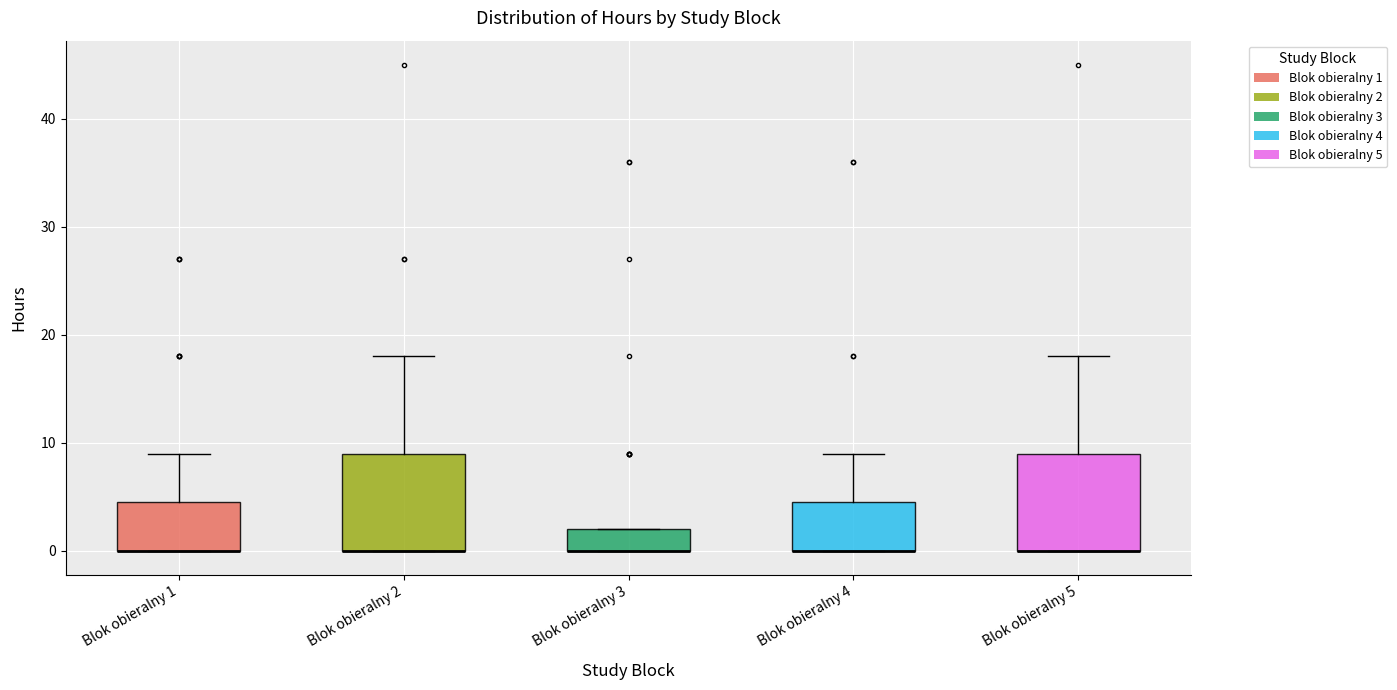

Reading left to right, transcribe this box plot: for each box, give where its median line is, the range the box spans, and where its two whiskers end, as read against the y-axis. The values are not printed on the chart, so give them approximately, as read against the axis.

Blok obieralny 1: median 0 (drawn on the box's lower edge), box 0 to 5, whiskers 0 to 9
Blok obieralny 2: median 0 (drawn on the box's lower edge), box 0 to 9, whiskers 0 to 18
Blok obieralny 3: median 0 (drawn on the box's lower edge), box 0 to 2, whiskers 0 to 2
Blok obieralny 4: median 0 (drawn on the box's lower edge), box 0 to 5, whiskers 0 to 9
Blok obieralny 5: median 0 (drawn on the box's lower edge), box 0 to 9, whiskers 0 to 18